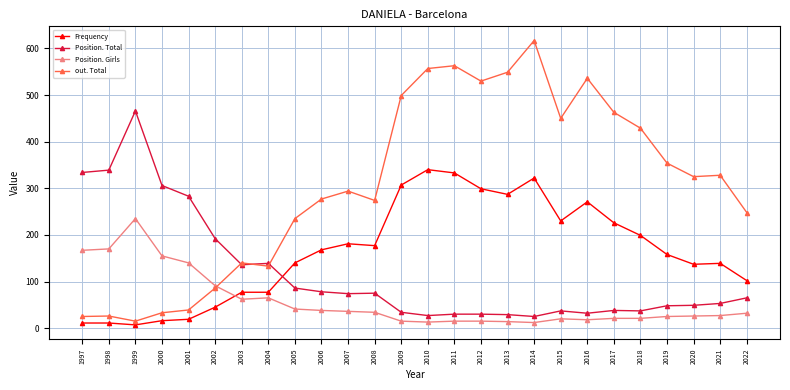

Which series has the largest range (max minus min)?

out. Total